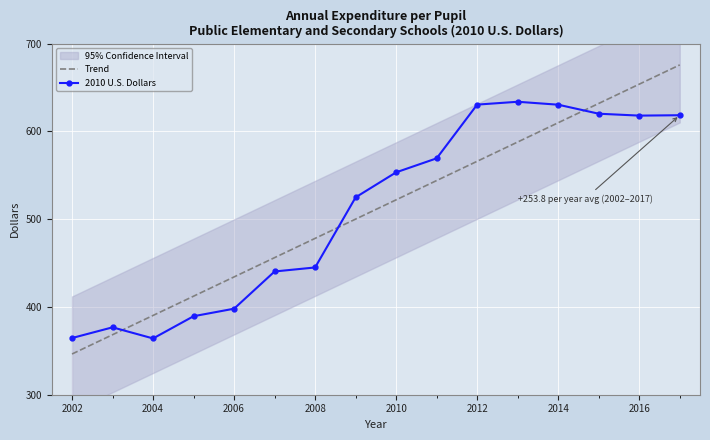

How many intersections are there between 2010 U.S. Dollars and Trend?

3